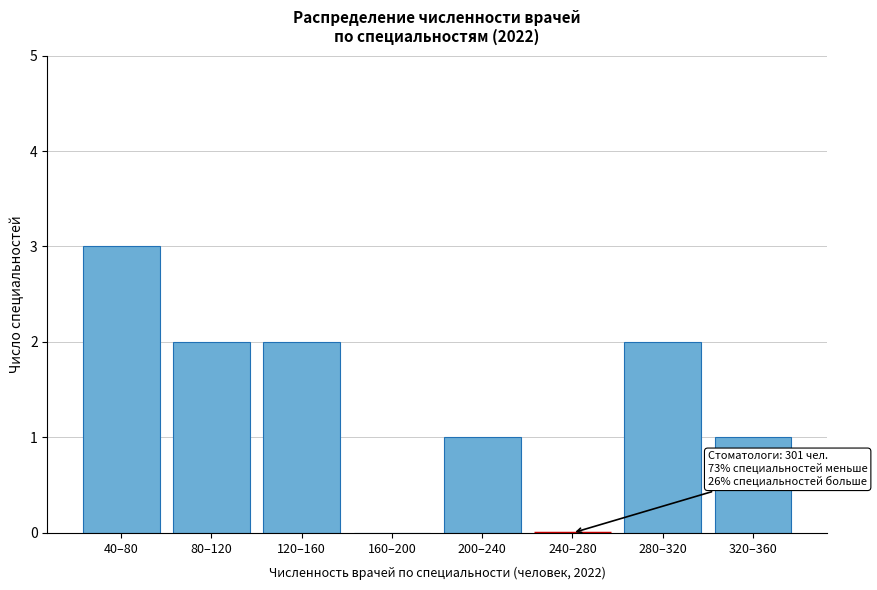

Reading left to right, extract all data points from this chart.

40–80=3	80–120=2	120–160=2	160–200=0	200–240=1	240–280=0	280–320=2	320–360=1